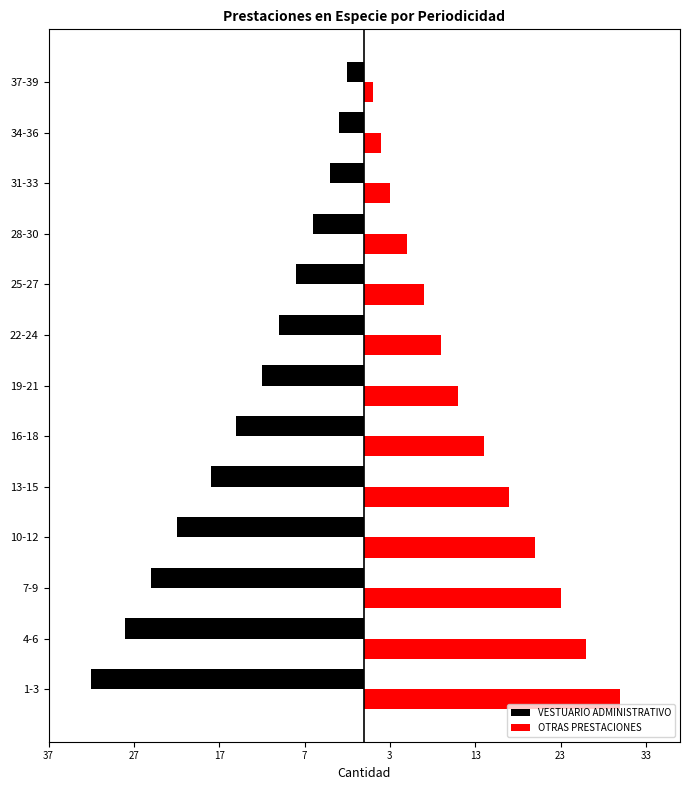

What is the difference between the maximum and minimum values in the VESTUARIO ADMINISTRATIVO series?

30